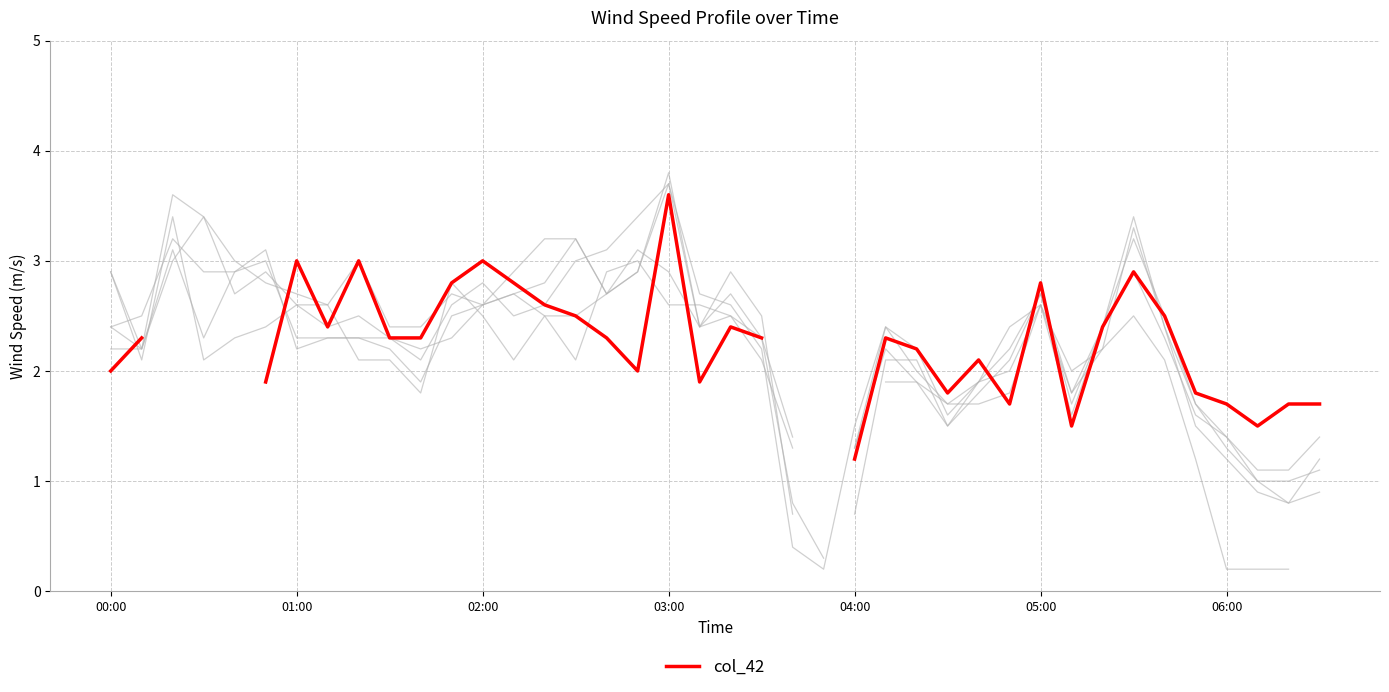

Between which two adjacent categories do col_38 and col_26 first intersect?

00:00 and 01:00